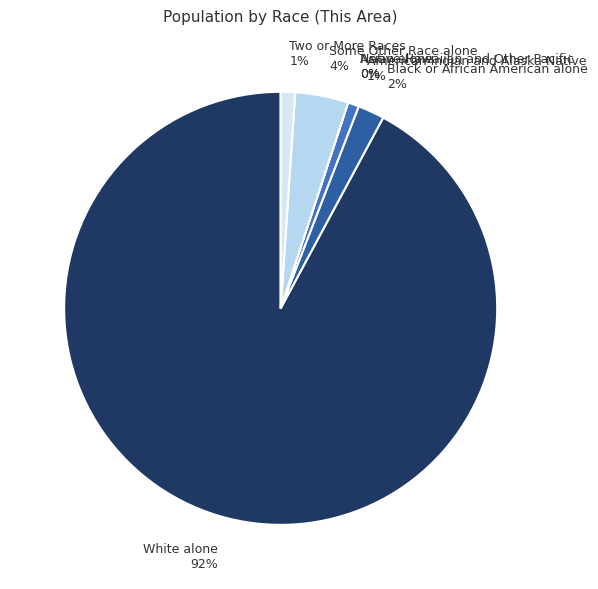

To the nearest percent, what is the difference between the American Indian and Alaska Native and White alone slice percentages?

91%